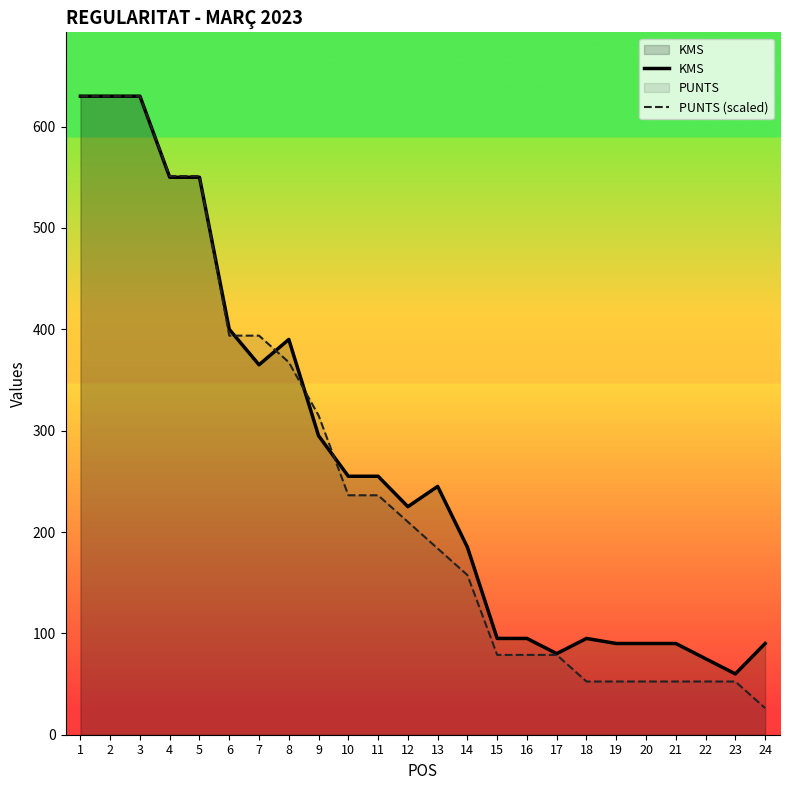

What is the minimum value for KMS?

60.0